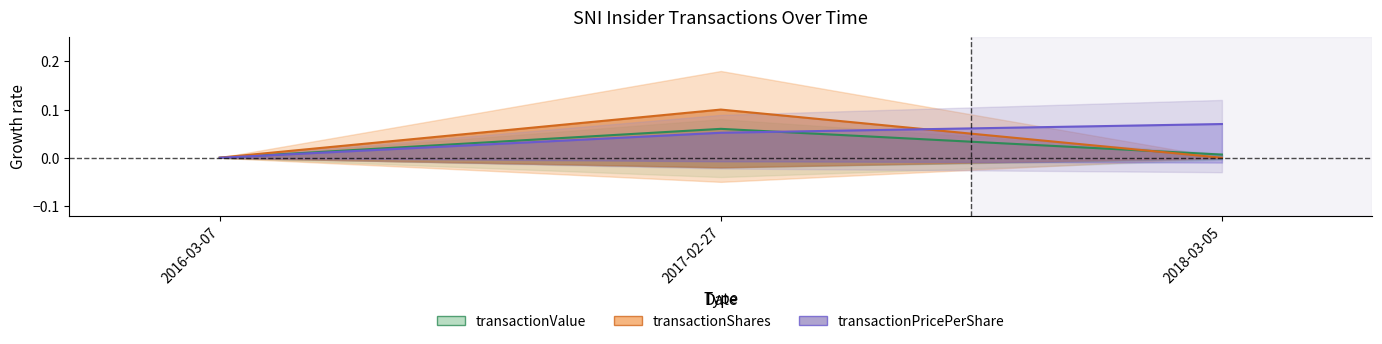

At which label does transactionShares reach its peak?

2017-02-27